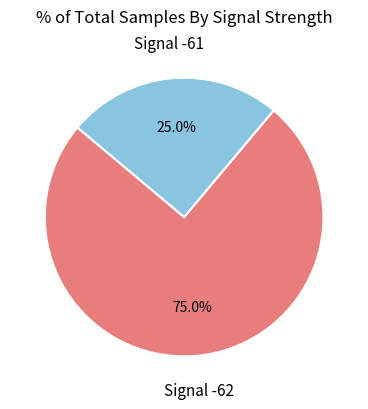

Does any single category account for the majority?

Yes